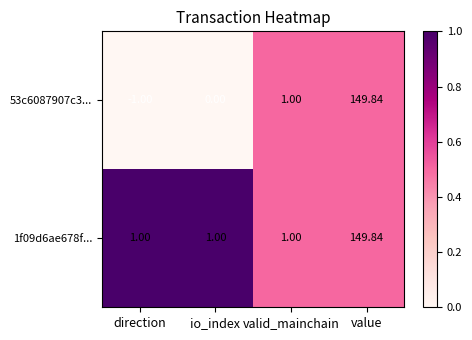

List the labels in order of 53c6087907c3... value, largest first.

value, valid_mainchain, io_index, direction